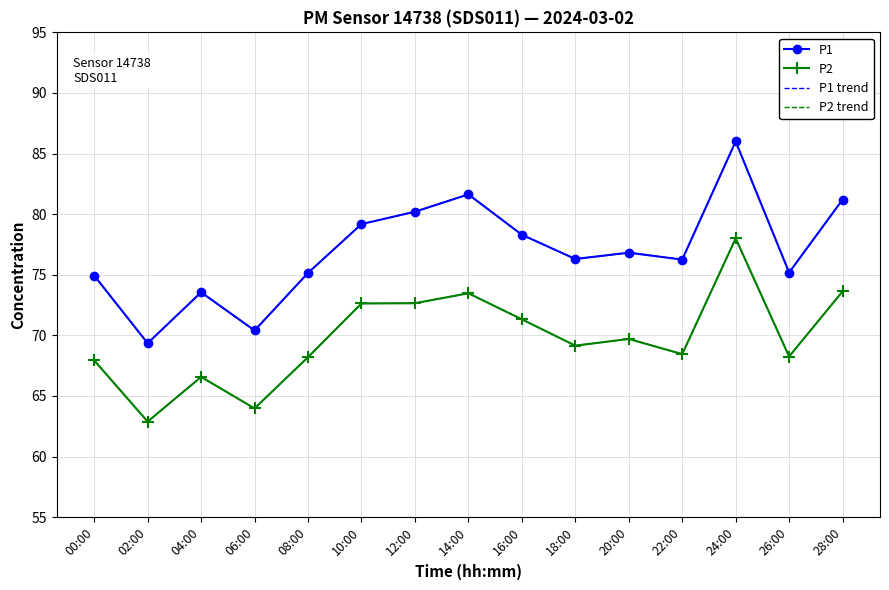

Rank the categories by P2 trend value from lowest to highest.

02:00, 06:00, 04:00, 00:00, 08:00, 26:00, 22:00, 18:00, 20:00, 16:00, 10:00, 12:00, 14:00, 28:00, 24:00